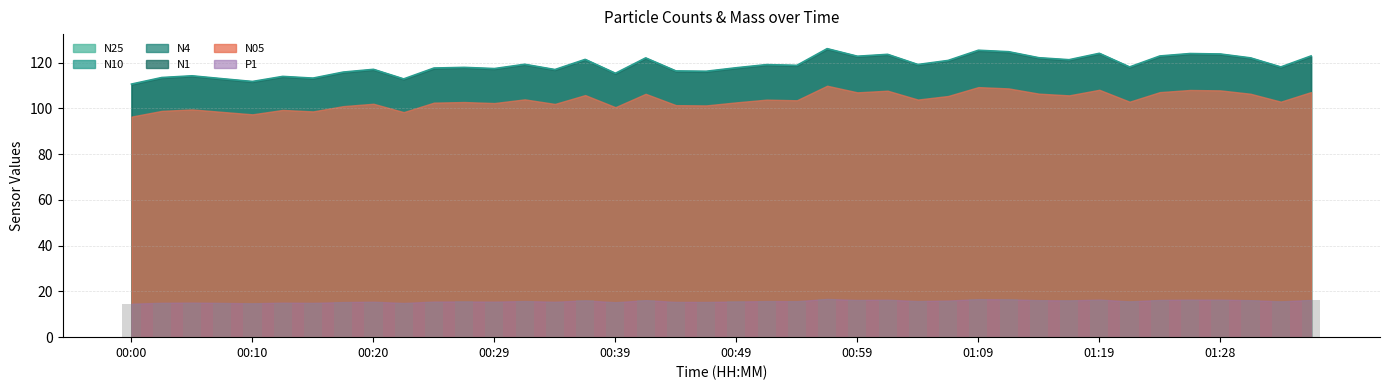

The N25 series shows 176.2 at 01:01. True or false?

False